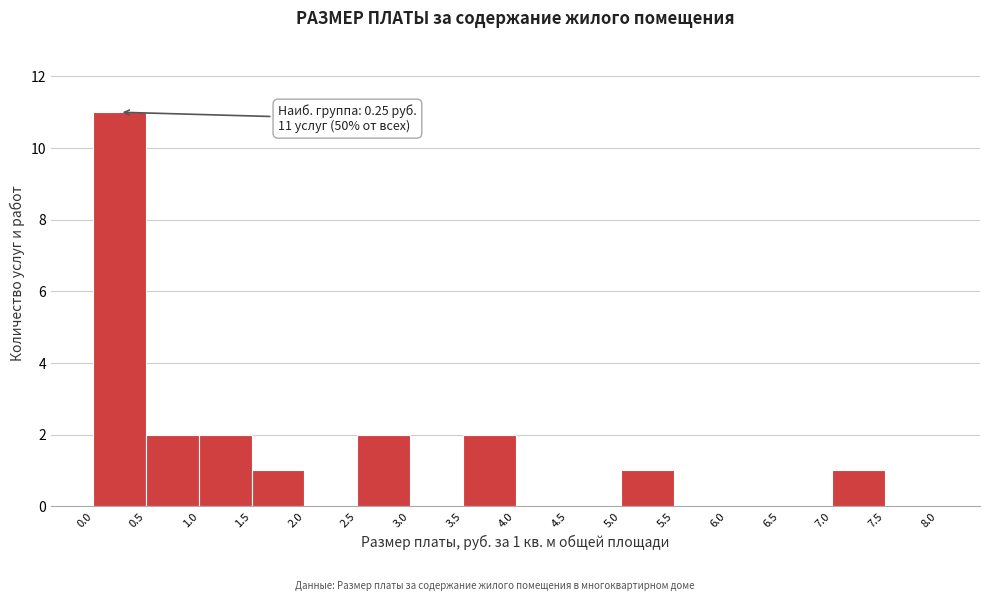

Over which range of the x-axis is the bar tallest?

0.0 to 0.5